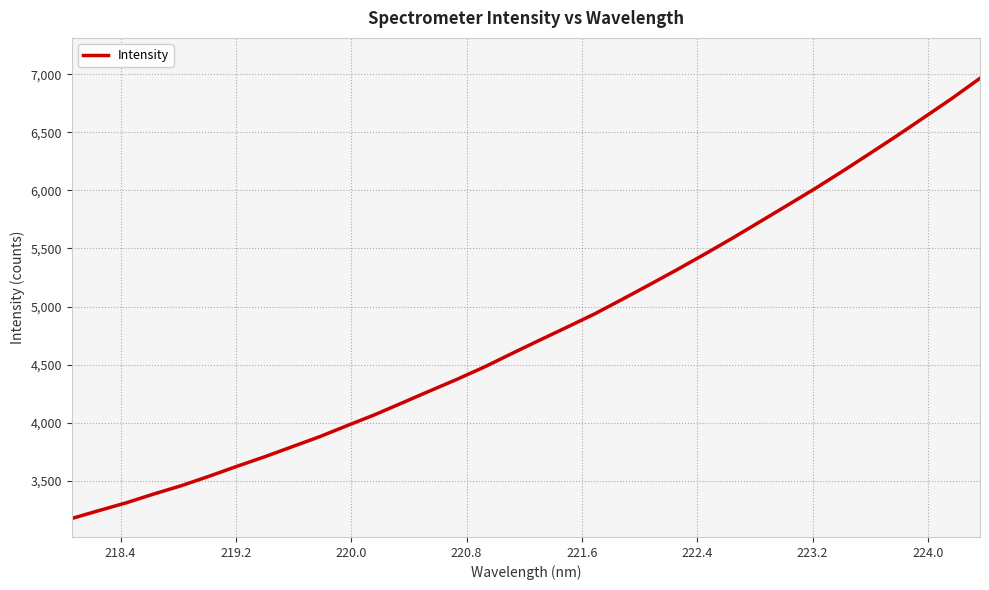

What is the smallest value displayed?

3172.6